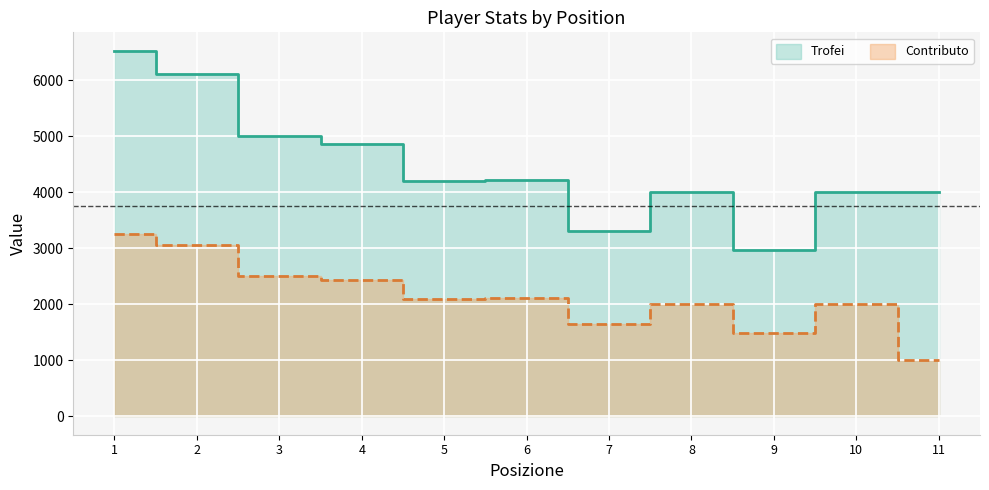

What are all the series names shown in the legend?

Trofei (line), Contributo (line)